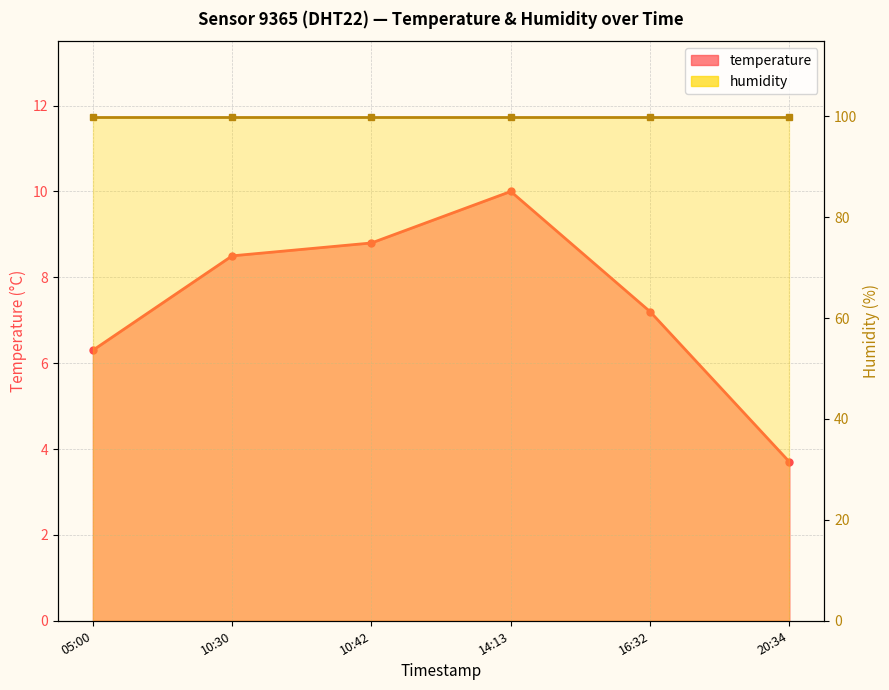

The value at 16:32 is 10.7. True or false?

False